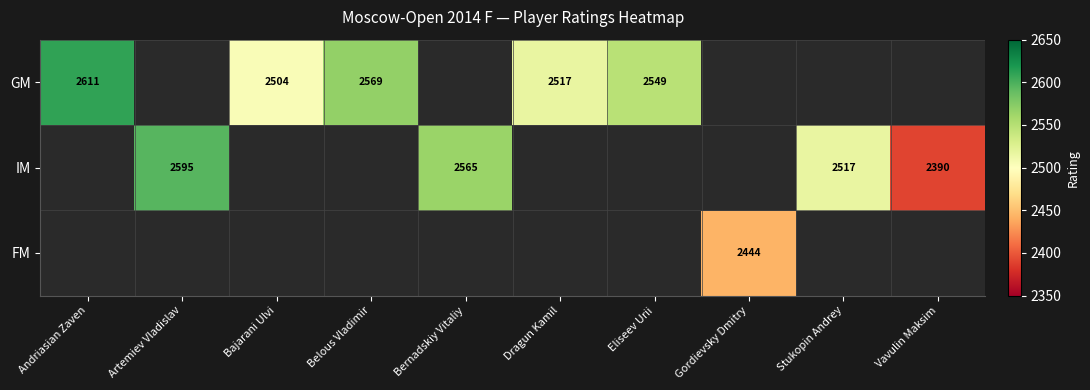

At how many categories does at least one series exceed 2440?

9